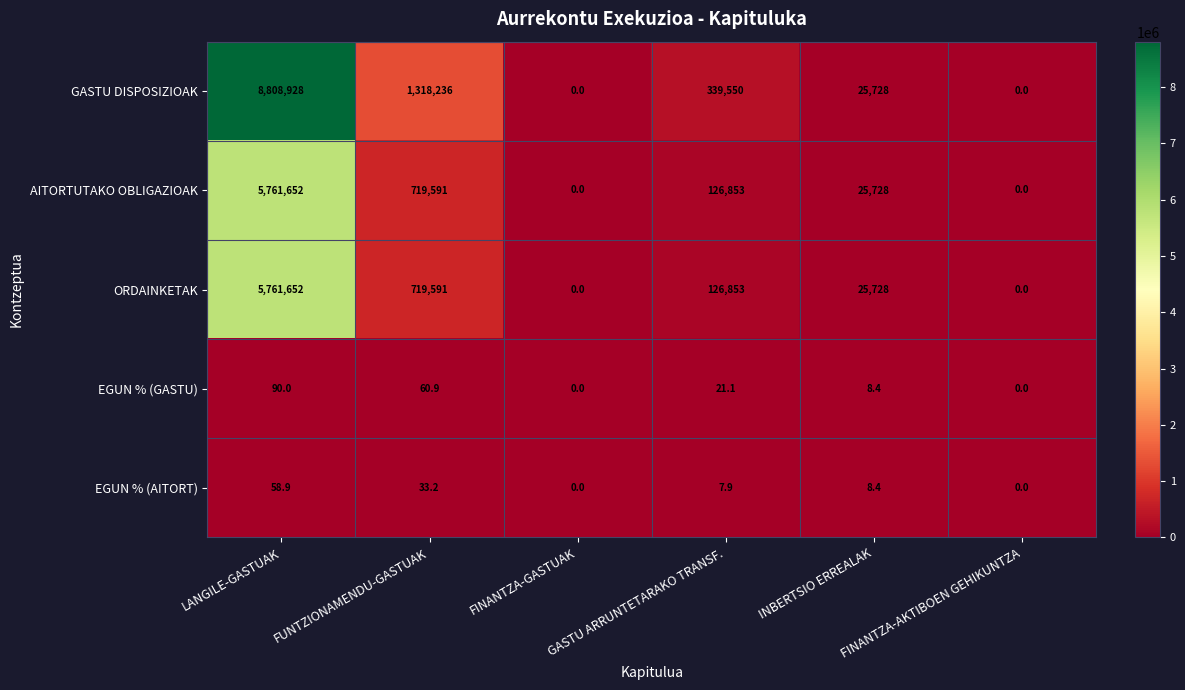

What is the difference between the maximum and minimum values in the EGUN % (GASTU) series?

90.0